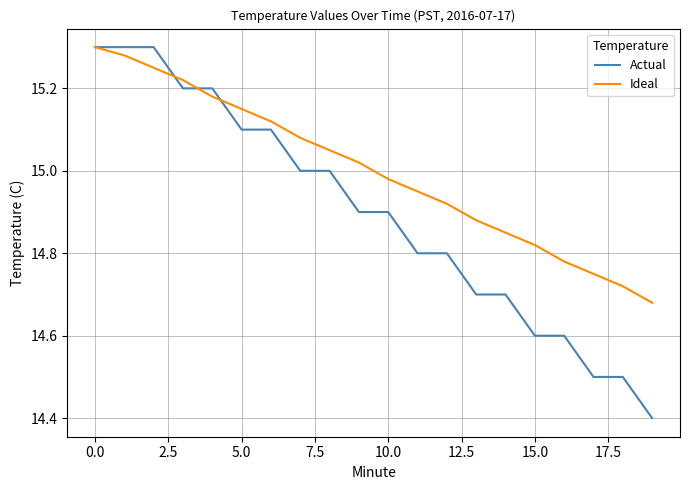

Which series has the widest spread of values?

Actual